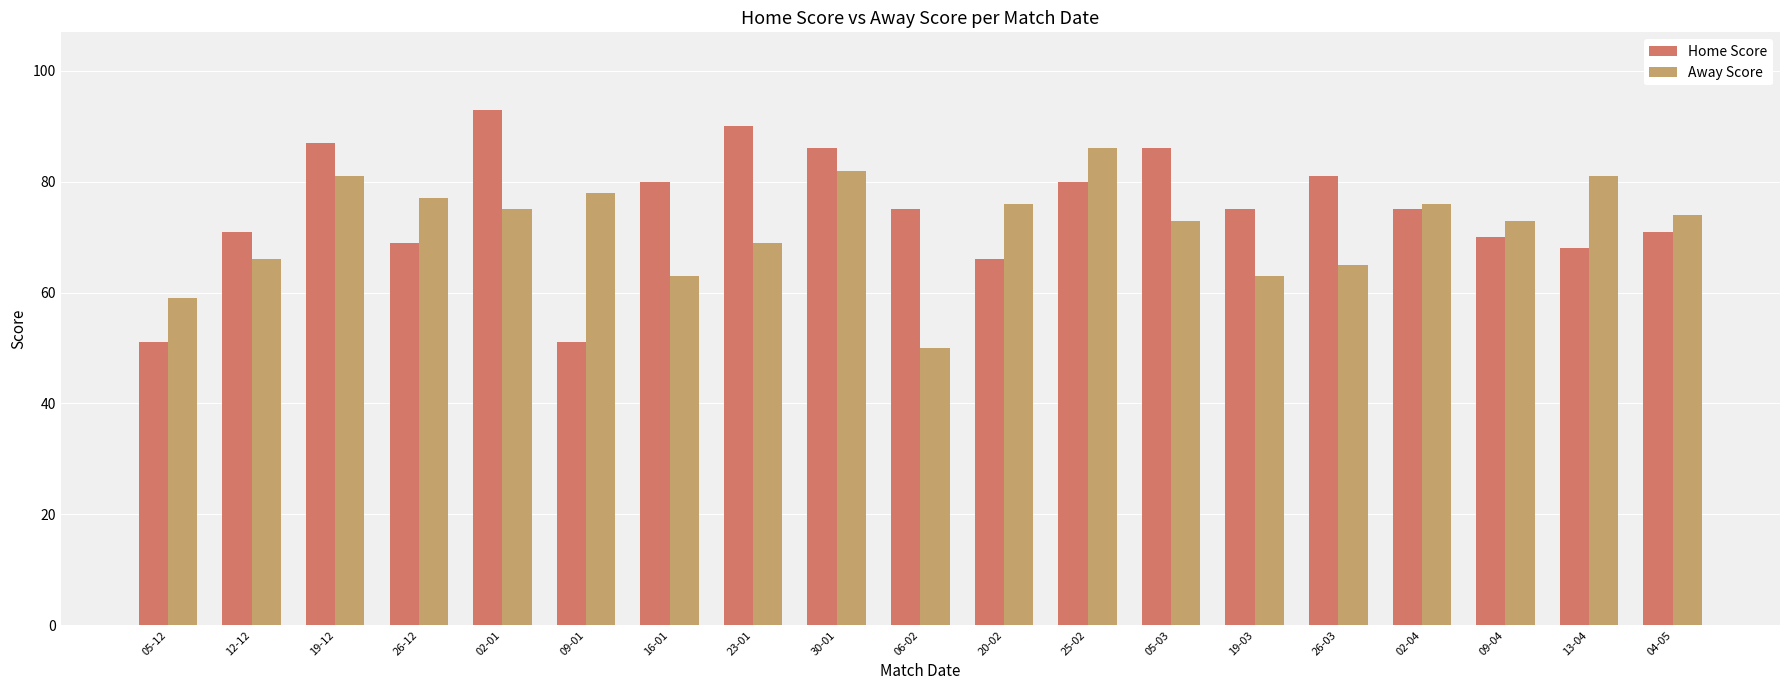

Is it true that Away Score equals 86 at 25-02?

True